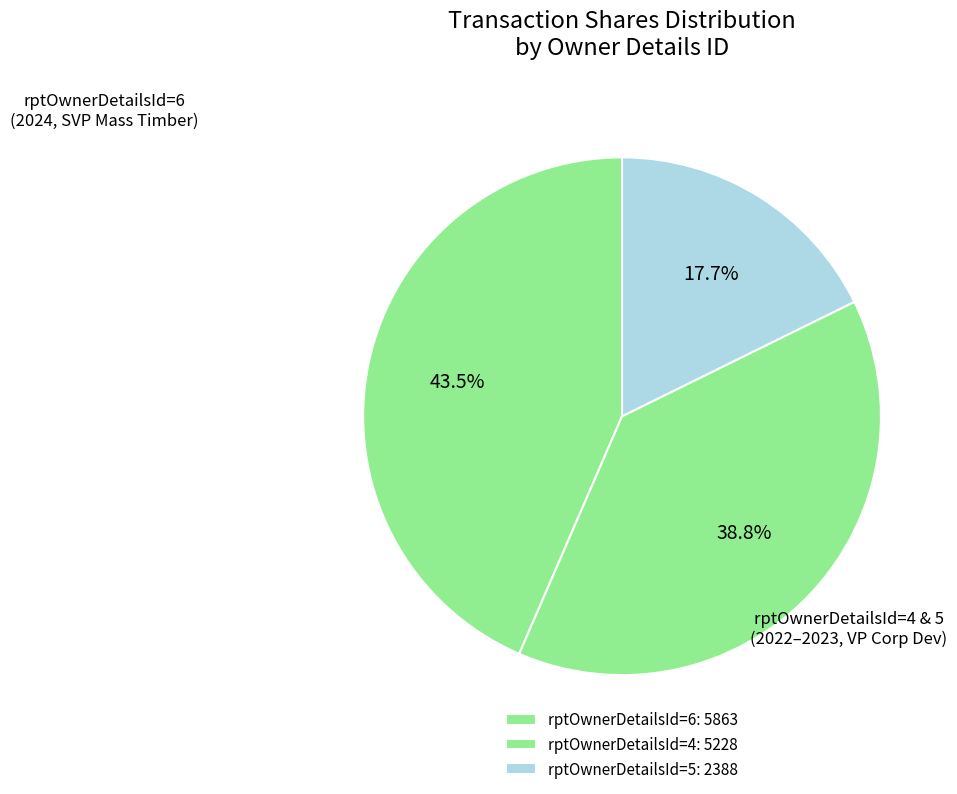

Do rptOwnerDetailsId=4 and rptOwnerDetailsId=6 together represent more than half of the pie?

Yes